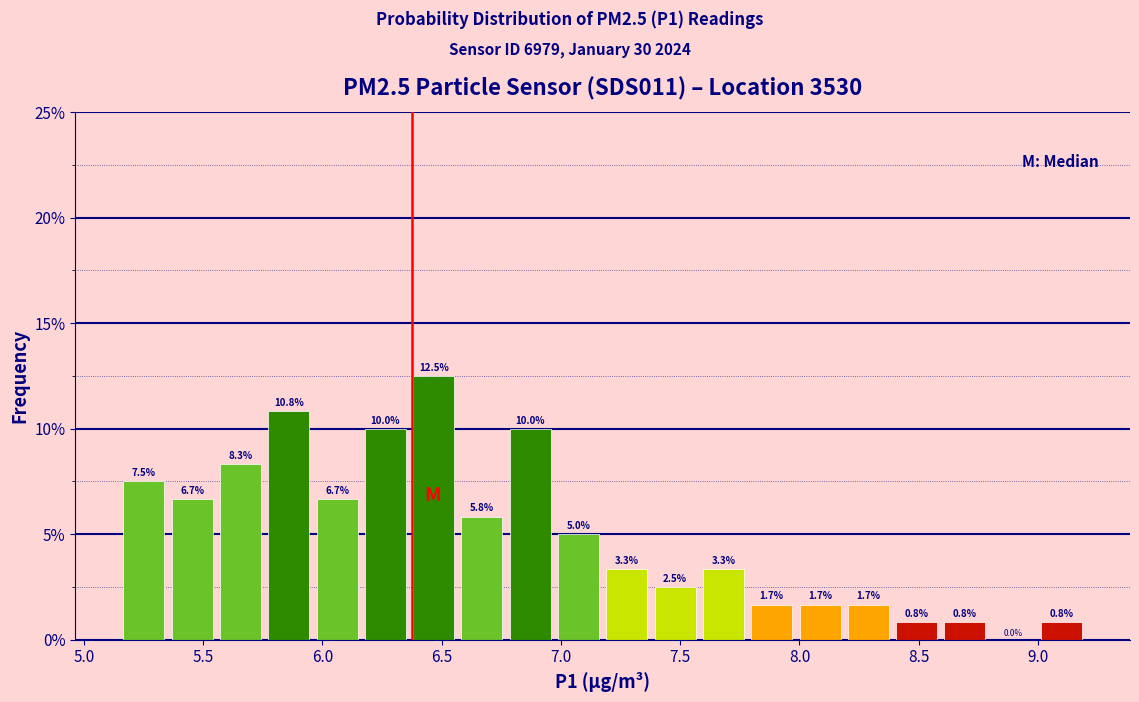

Reading left to right, list every bar in this chart as the range it spans on the x-axis followed by its height. The bar edges are not printed on the chart, so give them approximately, as read against the axis.

5.15 to 5.35: 7.5
5.35 to 5.55: 6.7
5.55 to 5.75: 8.3
5.75 to 5.95: 10.8
5.95 to 6.15: 6.7
6.15 to 6.35: 10.0
6.35 to 6.55: 12.5
6.55 to 6.75: 5.8
6.75 to 6.95: 10.0
6.95 to 7.20: 5.0
7.20 to 7.40: 3.3
7.40 to 7.60: 2.5
7.60 to 7.80: 3.3
7.80 to 8.00: 1.7
8.00 to 8.20: 1.7
8.20 to 8.40: 1.7
8.40 to 8.60: 0.8
8.60 to 8.80: 0.8
8.80 to 9.00: 0.0
9.00 to 9.20: 0.8